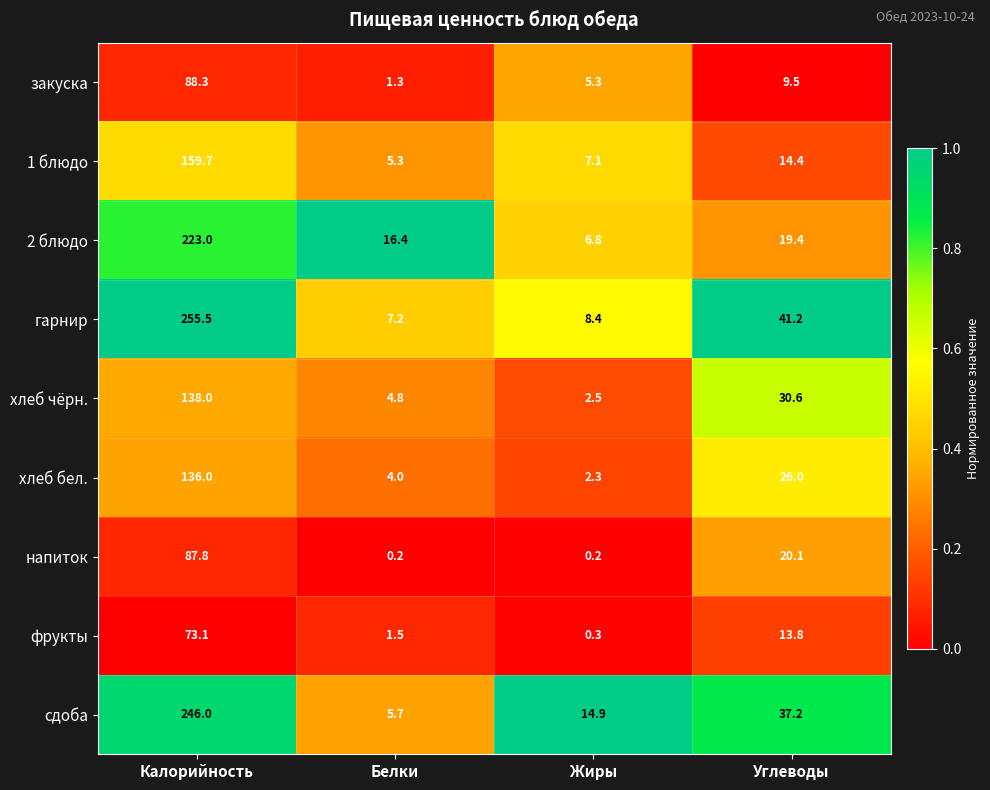

List the series in order of their peak value, lowest first.

фрукты, напиток, закуска, хлеб бел., хлеб чёрн., 1 блюдо, 2 блюдо, сдоба, гарнир